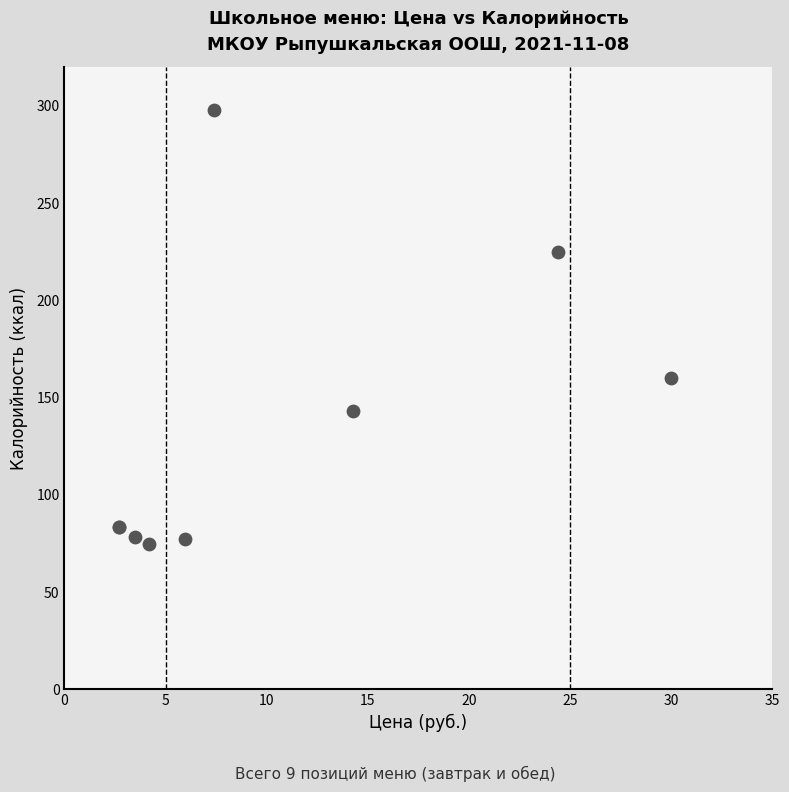

What Y value in the scatter plot is closest to 186?

160.3